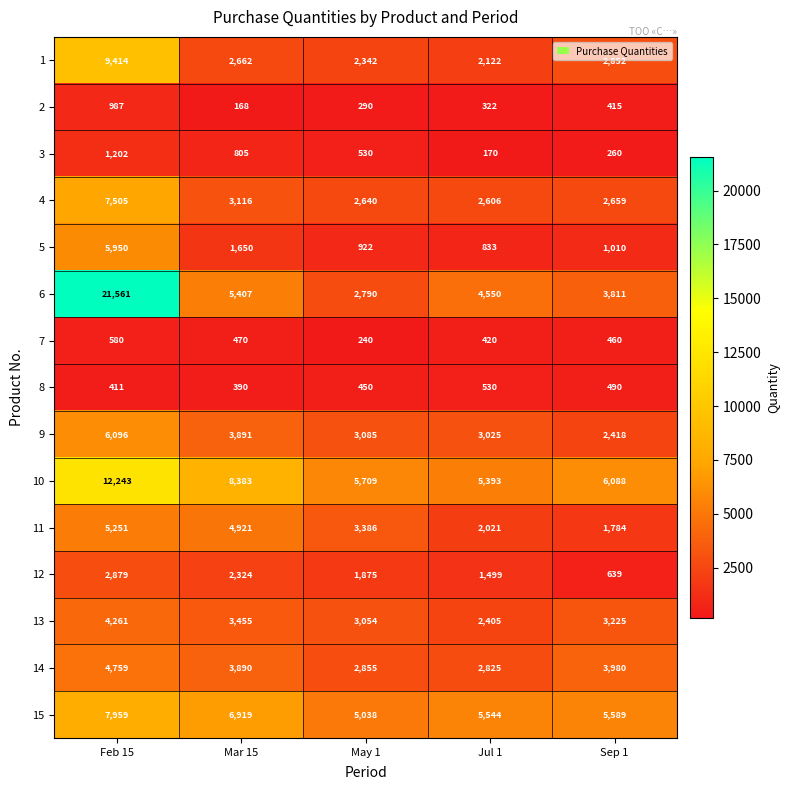

What is the difference between the highest and lowest values at Feb 15?

21150